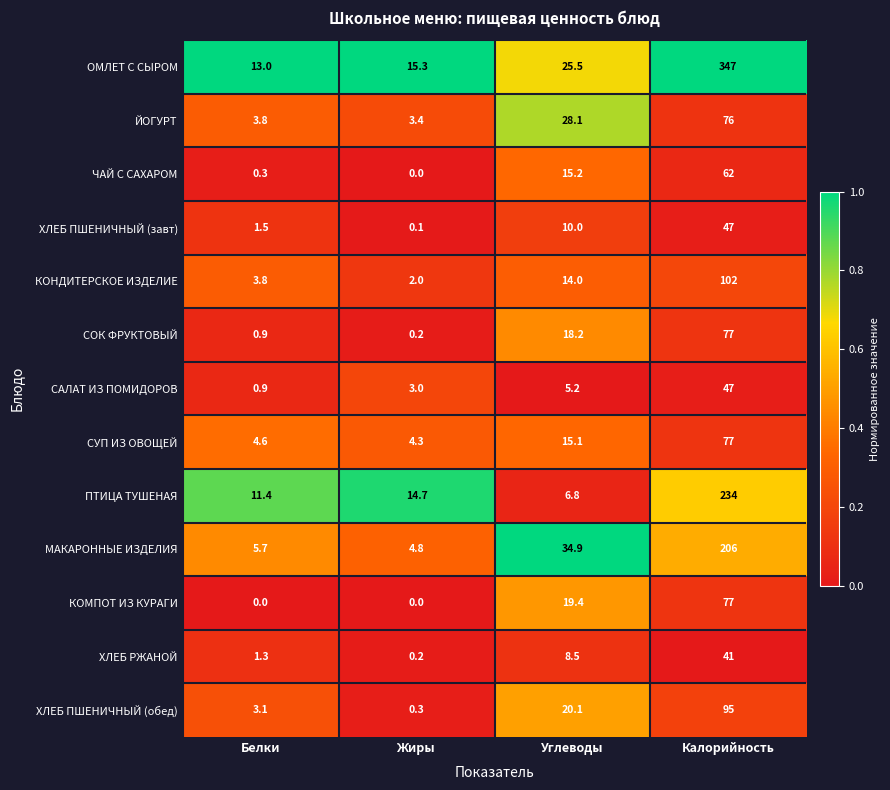

At which label is ОМЛЕТ С СЫРОМ closest to 180?

Углеводы